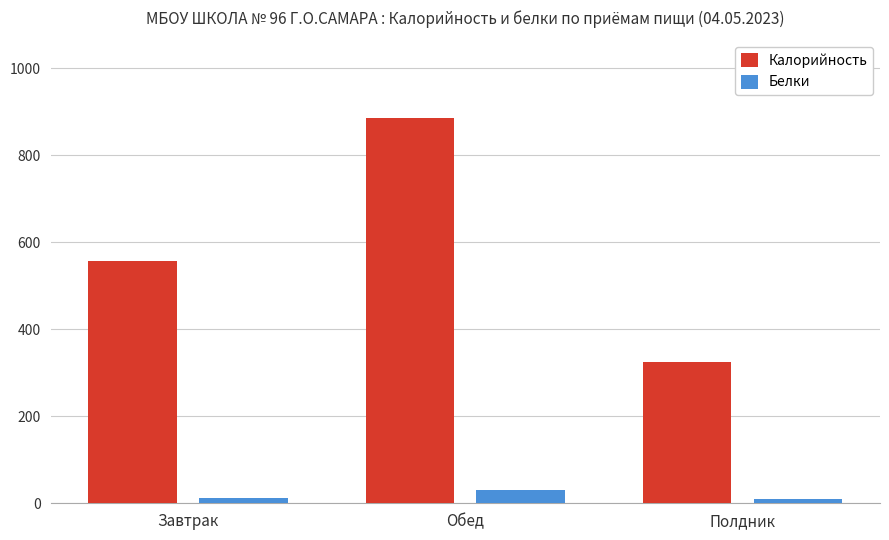

What is the sum of all Калорийность values?

1768.4